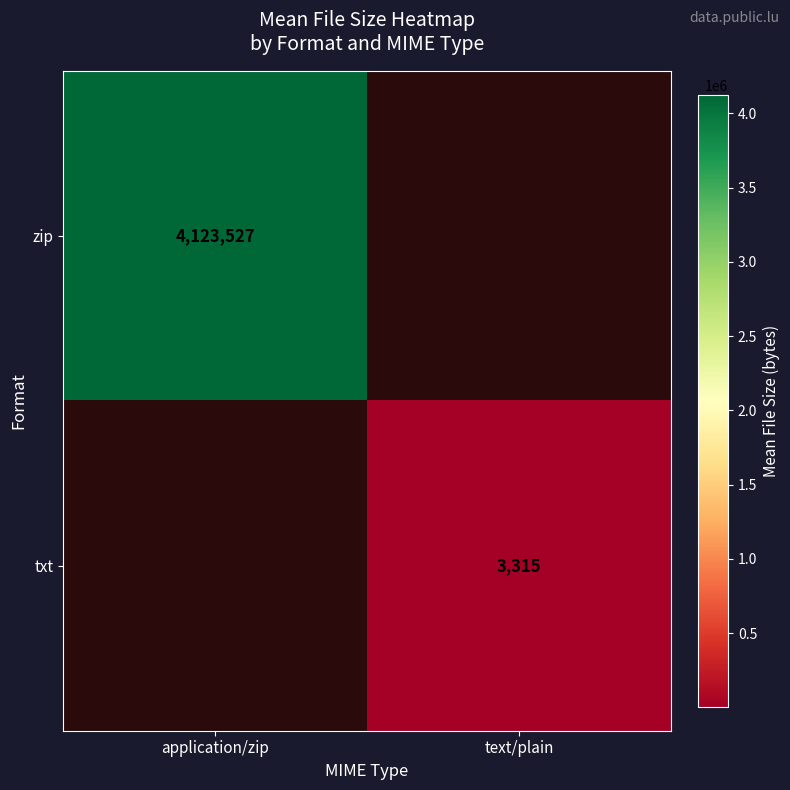

How many data points does each series have?

2